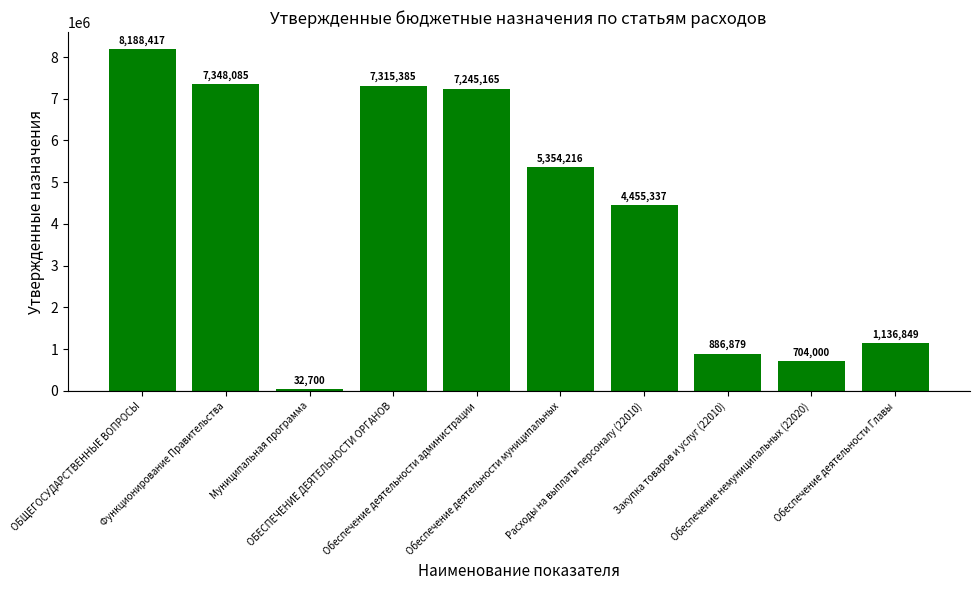

What position from the left is ОБЩЕГОСУДАРСТВЕННЫЕ ВОПРОСЫ?

1